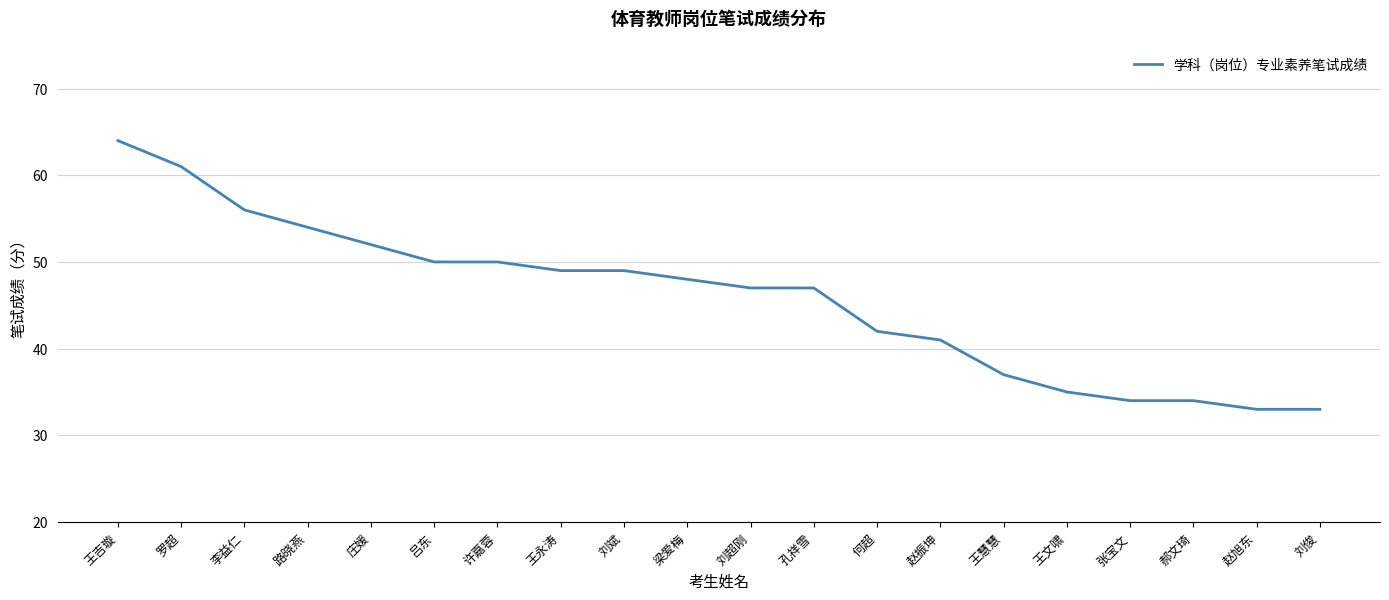

What is the average value?

46